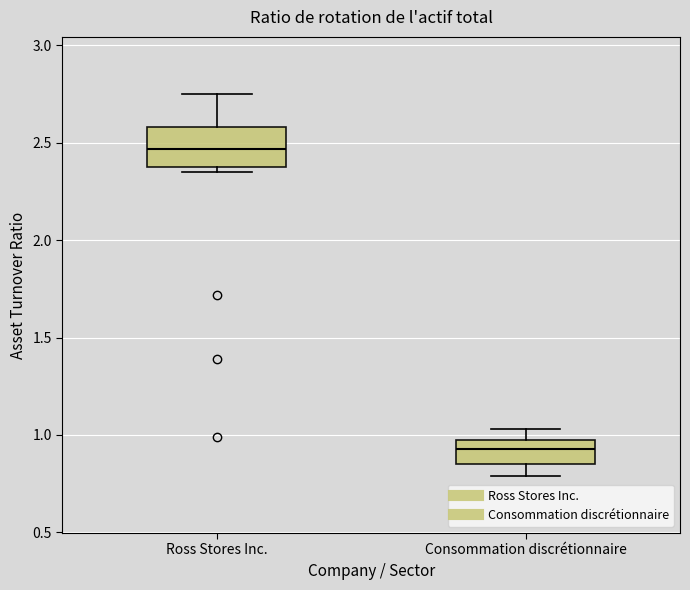

Reading left to right, read every box against the y-axis: the position of its median line, the range the box covers, and the ends of its whiskers. The values are not printed on the chart, so give them approximately, as read against the axis.

Ross Stores Inc.: median 2.45, box 2.40 to 2.60, whiskers 2.35 to 2.75
Consommation discrétionnaire: median 0.95 (inside the box), box 0.85 to 0.95, whiskers 0.80 to 1.05